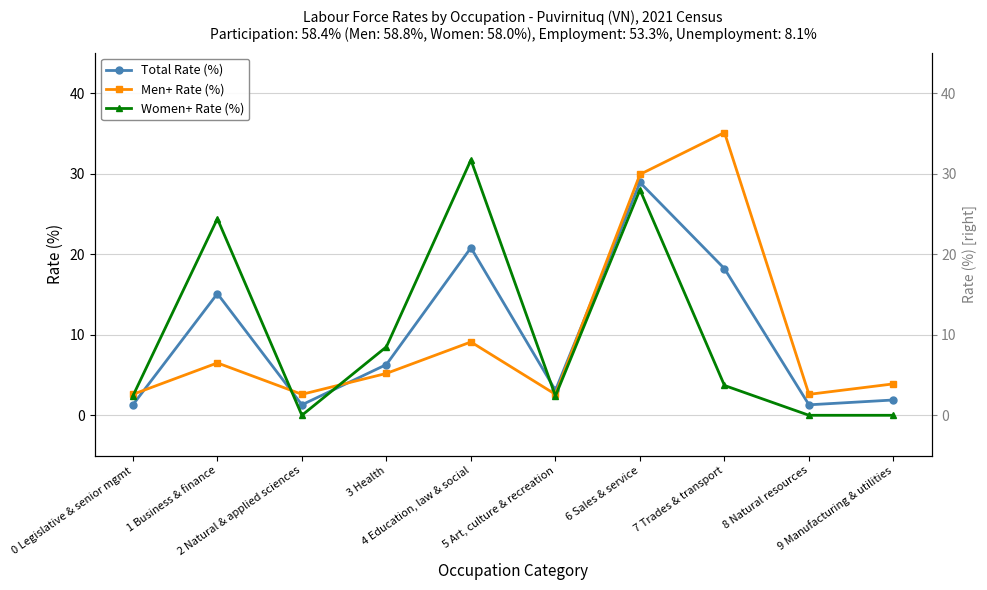

True or false: Total Rate (%) and Women+ Rate (%) cross at least once.

True